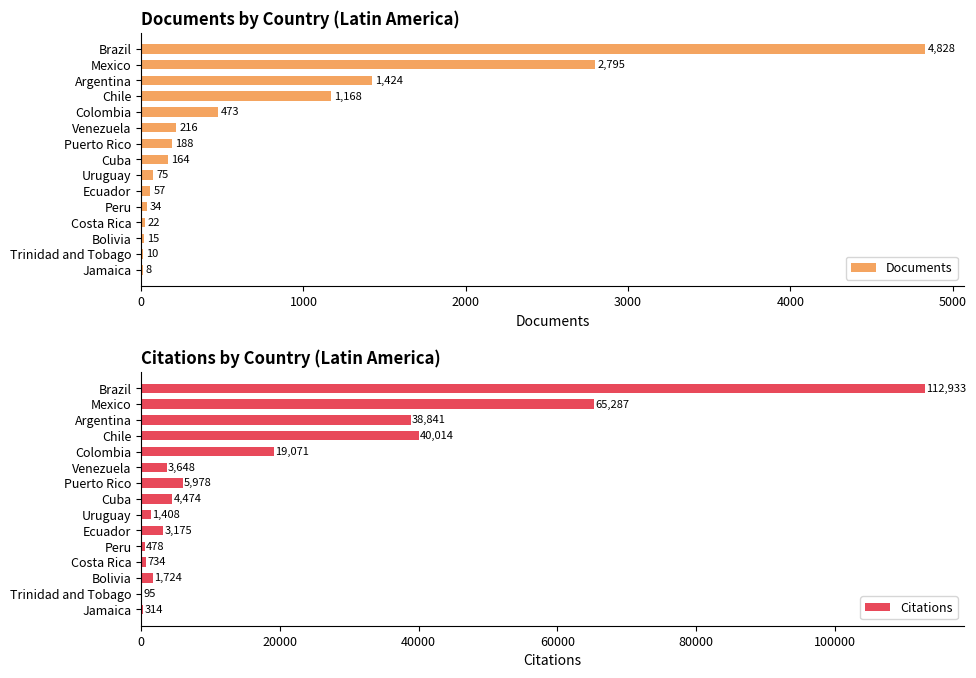

Which series has the largest range (max minus min)?

Citations